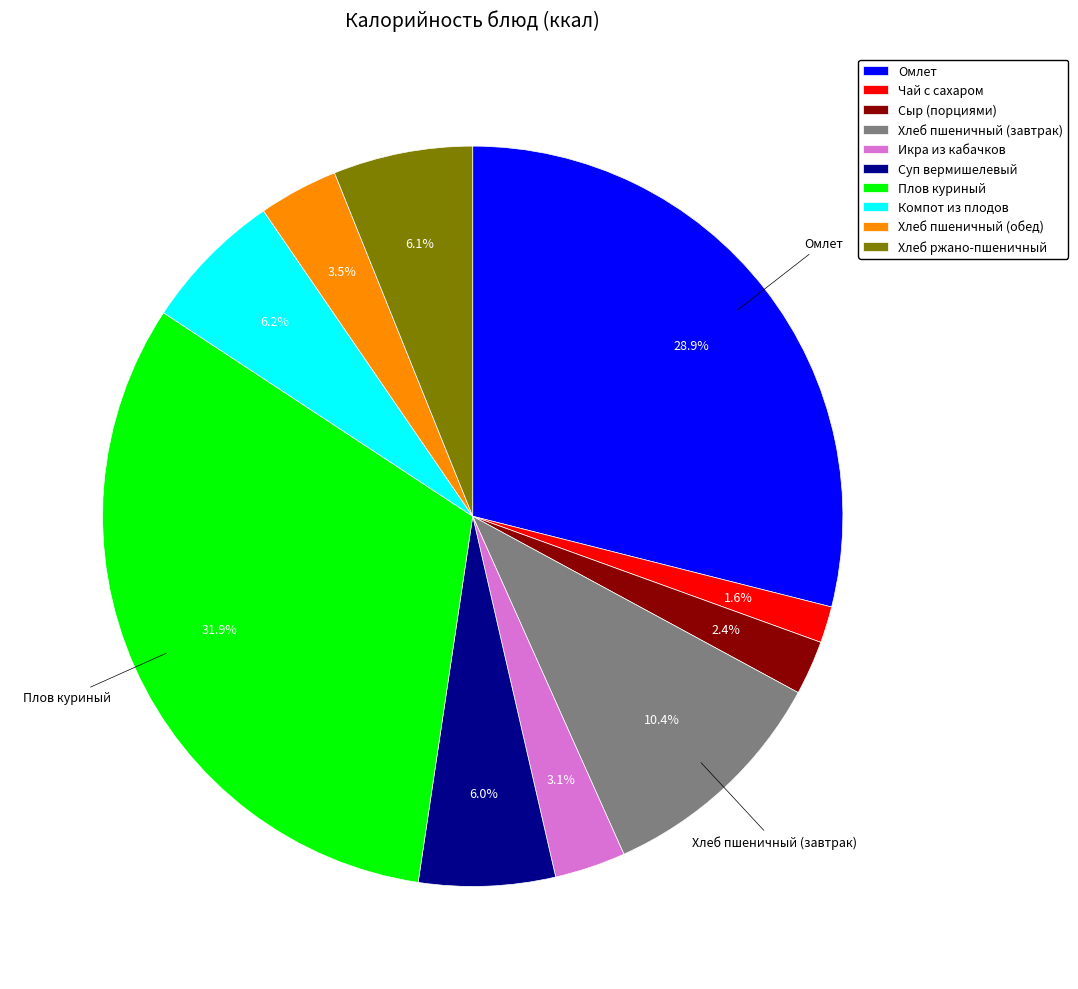

What portion of the pie excludes Икра из кабачков?

96.9%